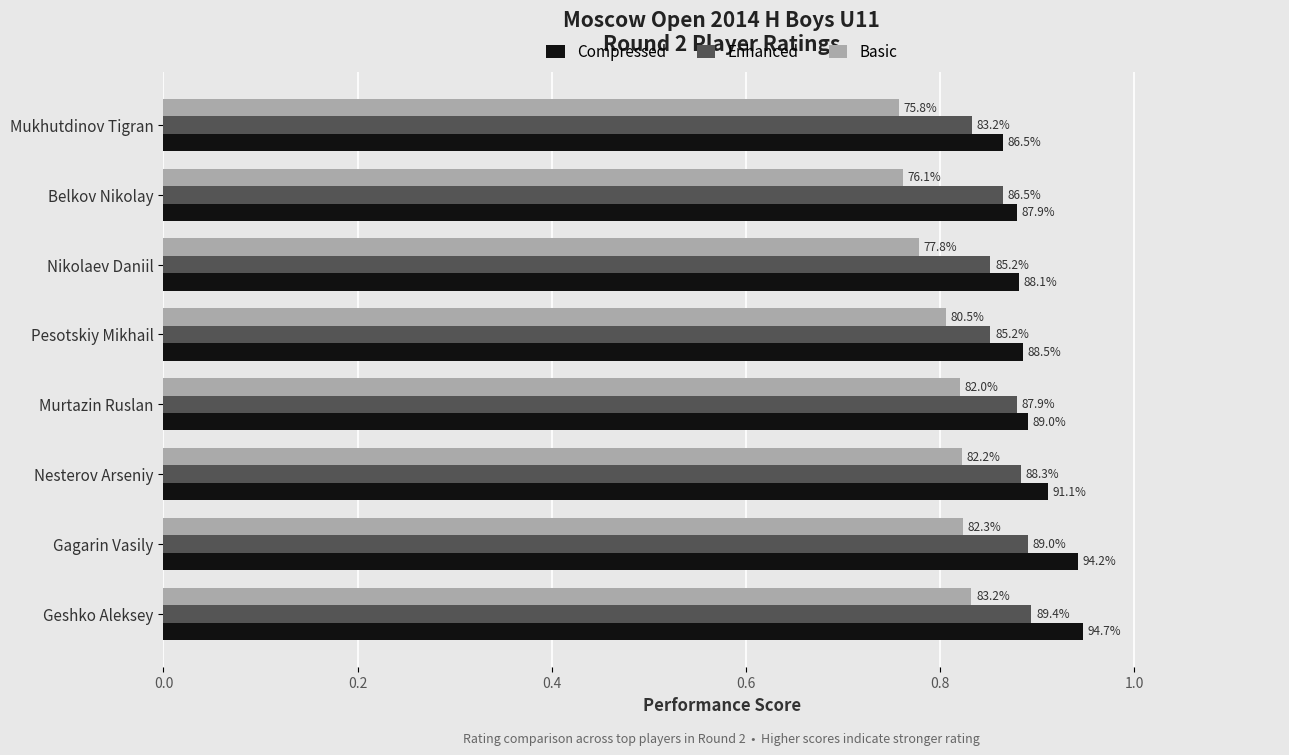

Reading left to right, list all the values displayed in this chart.

Compressed: 0.9	0.9	0.9	0.9	0.9	0.9	0.9	0.9
Enhanced: 0.9	0.9	0.9	0.9	0.9	0.9	0.9	0.8
Basic: 0.8	0.8	0.8	0.8	0.8	0.8	0.8	0.8